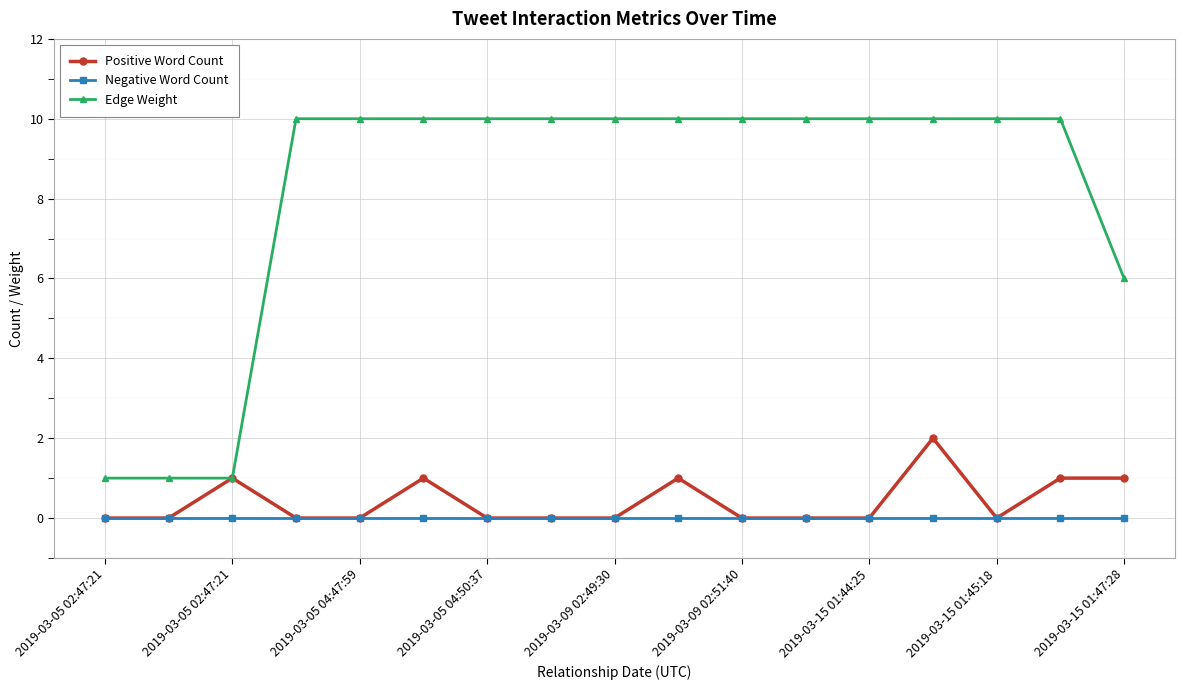

Rank the series by their maximum value, from lowest to highest.

Negative Word Count, Positive Word Count, Edge Weight